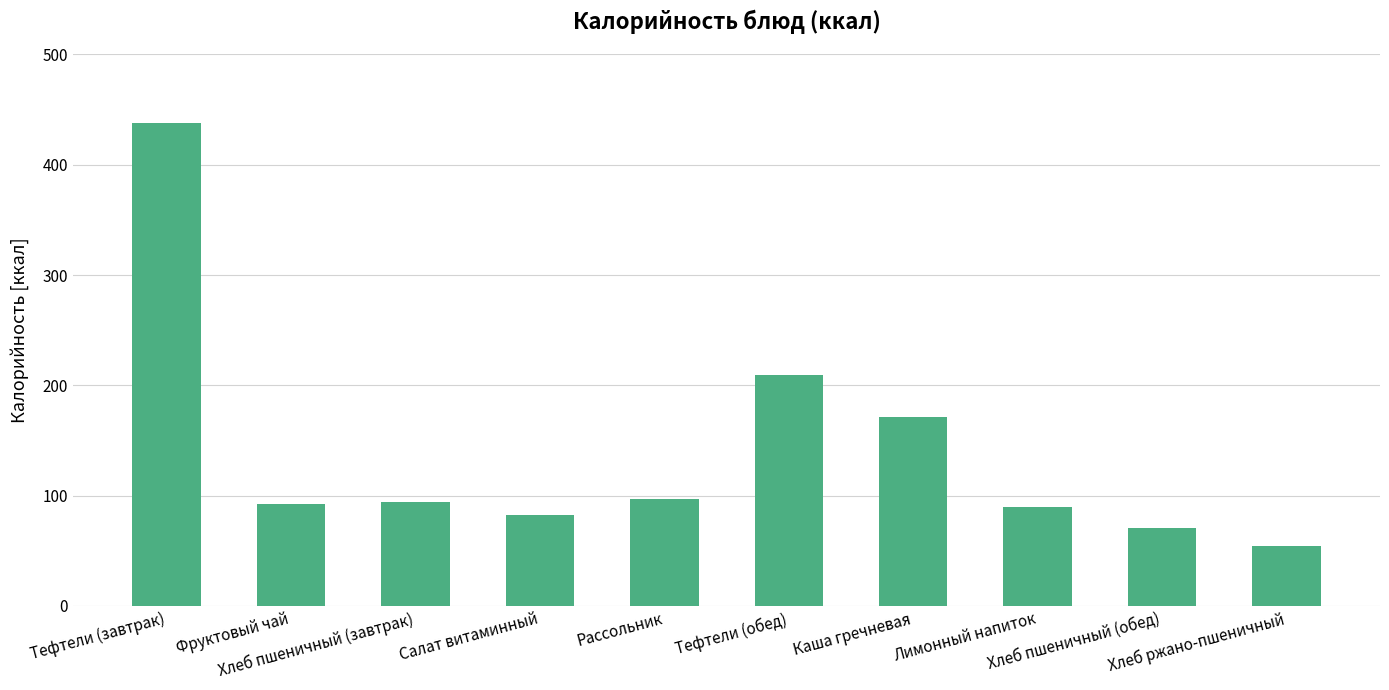

What is the label of the 8th bar from the left?

Лимонный напиток